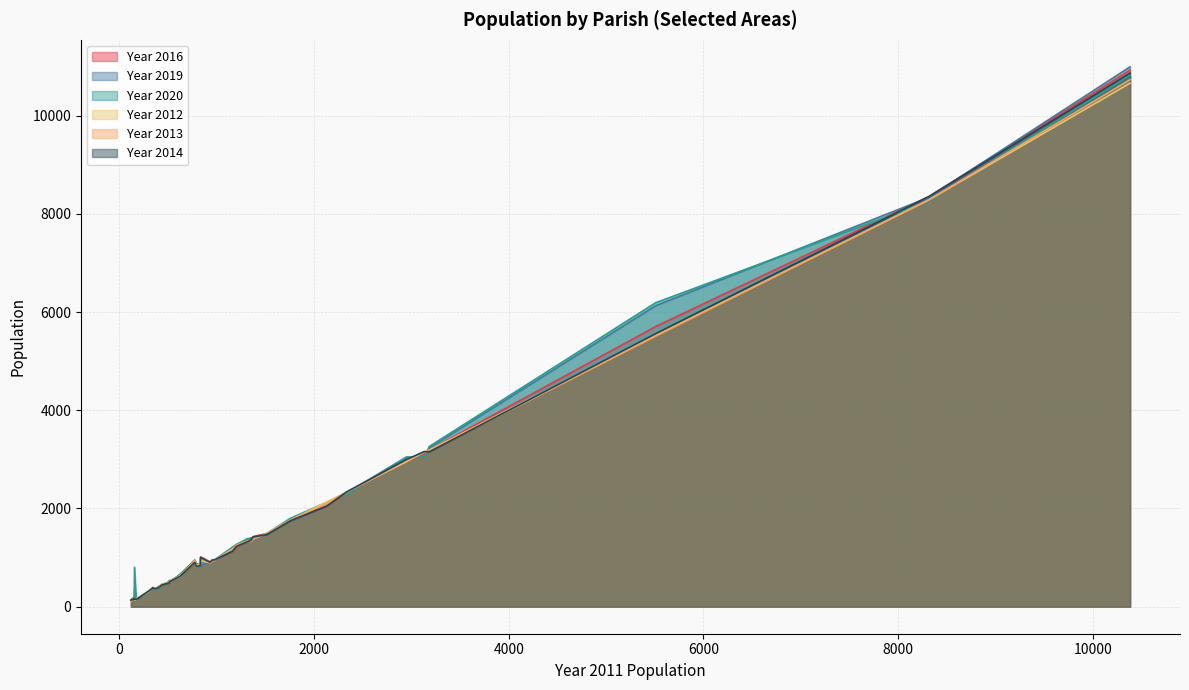

What is the approximate value of Year 2020 at 1202, to the nearest 100?

1300